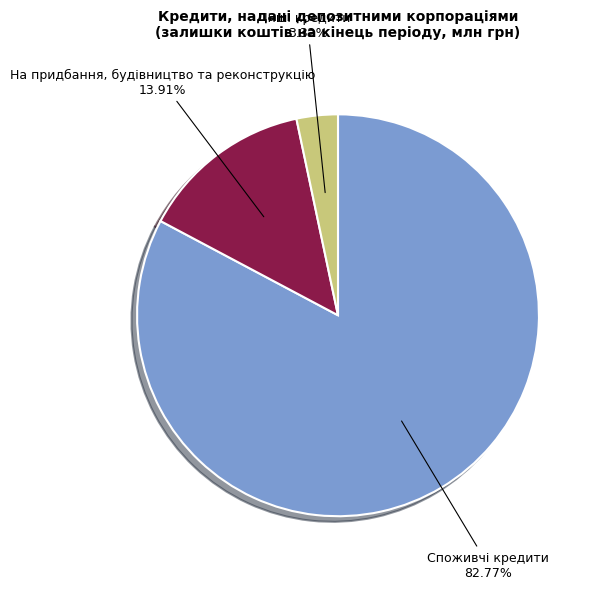

Count the number of slices in the pie.

3